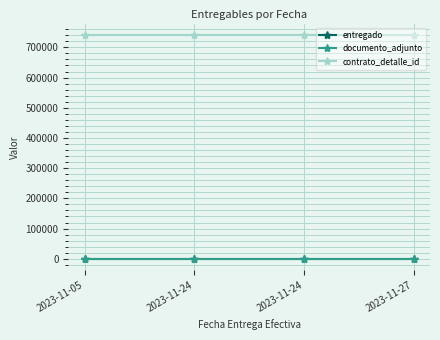

Which category has the highest value in the contrato_detalle_id series?

2023-11-05